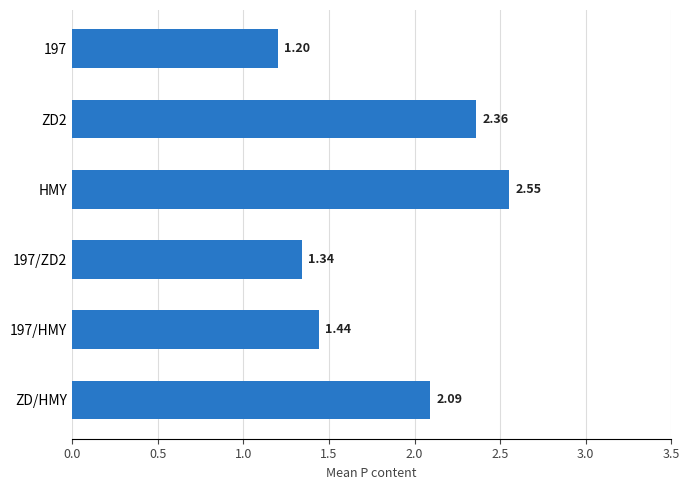

What is the smallest value displayed?

1.2